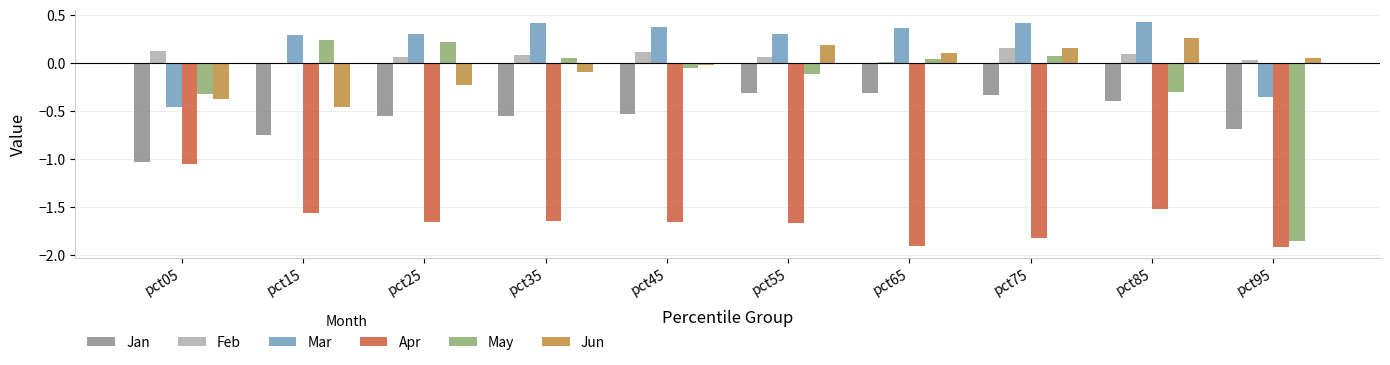

What are all the series names shown in the legend?

Jan, Feb, Mar, Apr, May, Jun